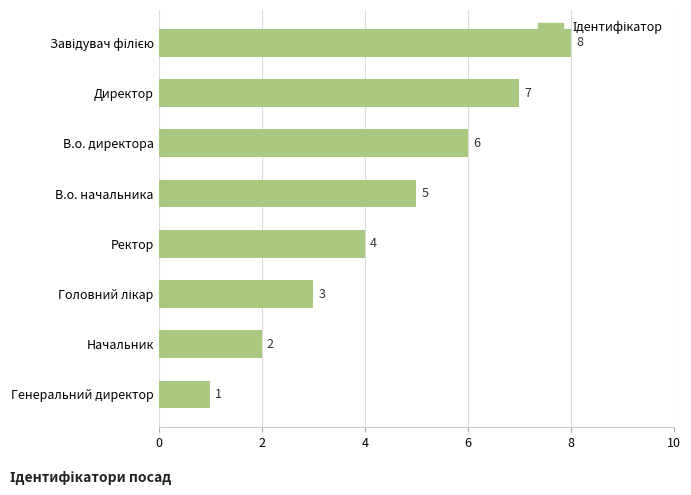

Is it true that the value at В.о. директора is 11?

False